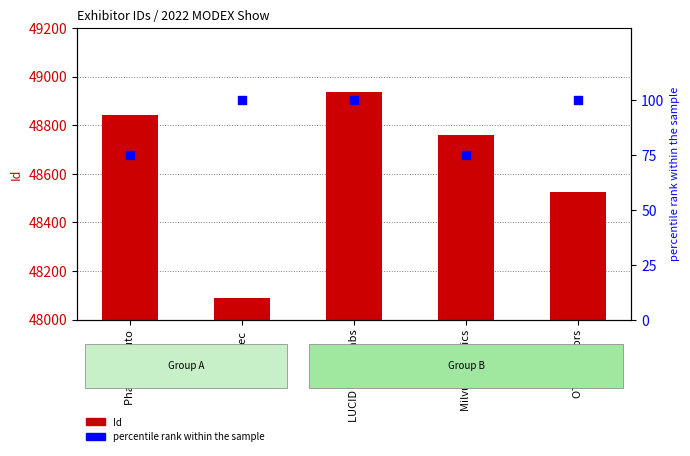

What is the total value across all series at OTTO Motors?

48623